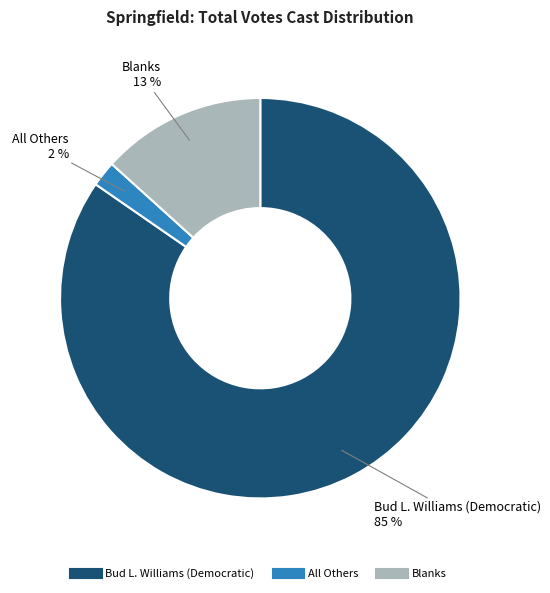

Which slice is the largest?

Bud L. Williams (Democratic)